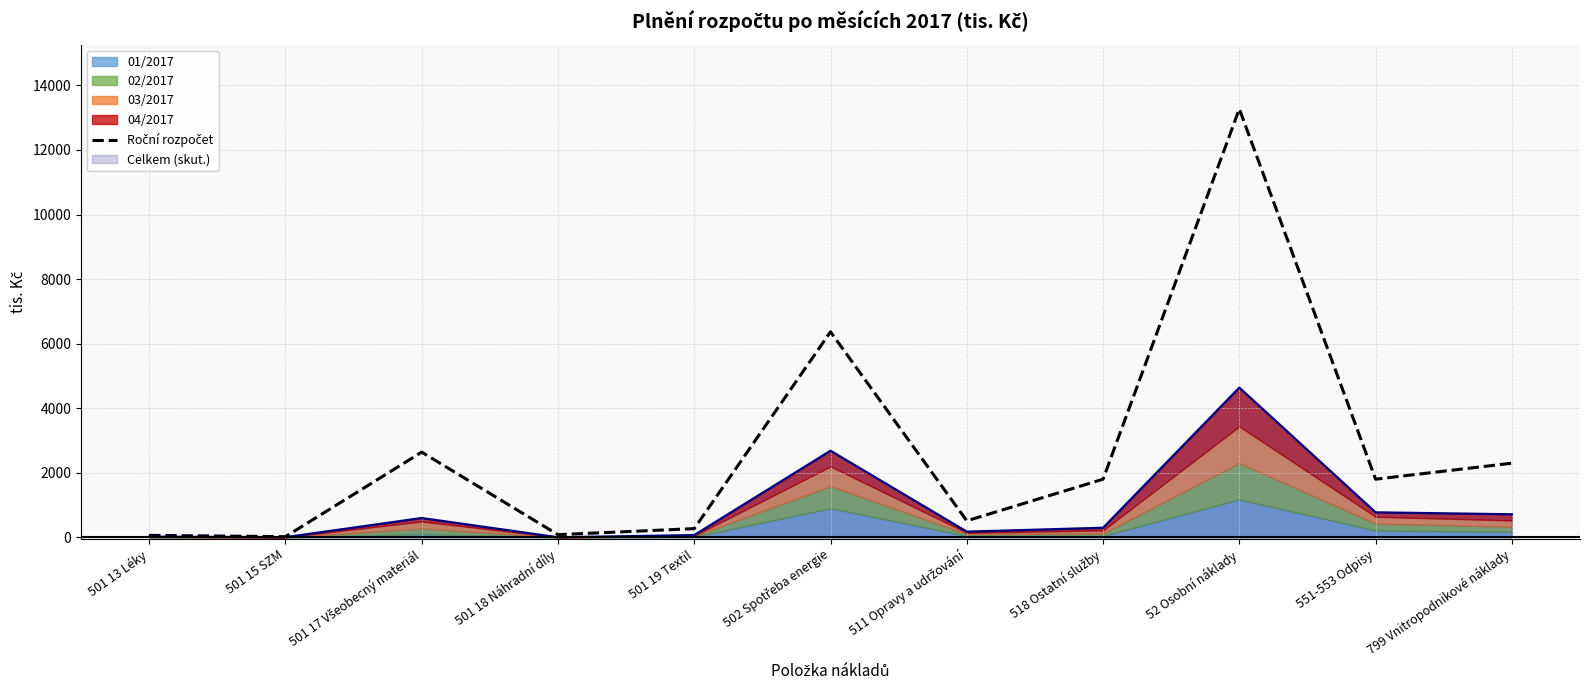

What is the difference between the maximum and minimum values?

13252.0